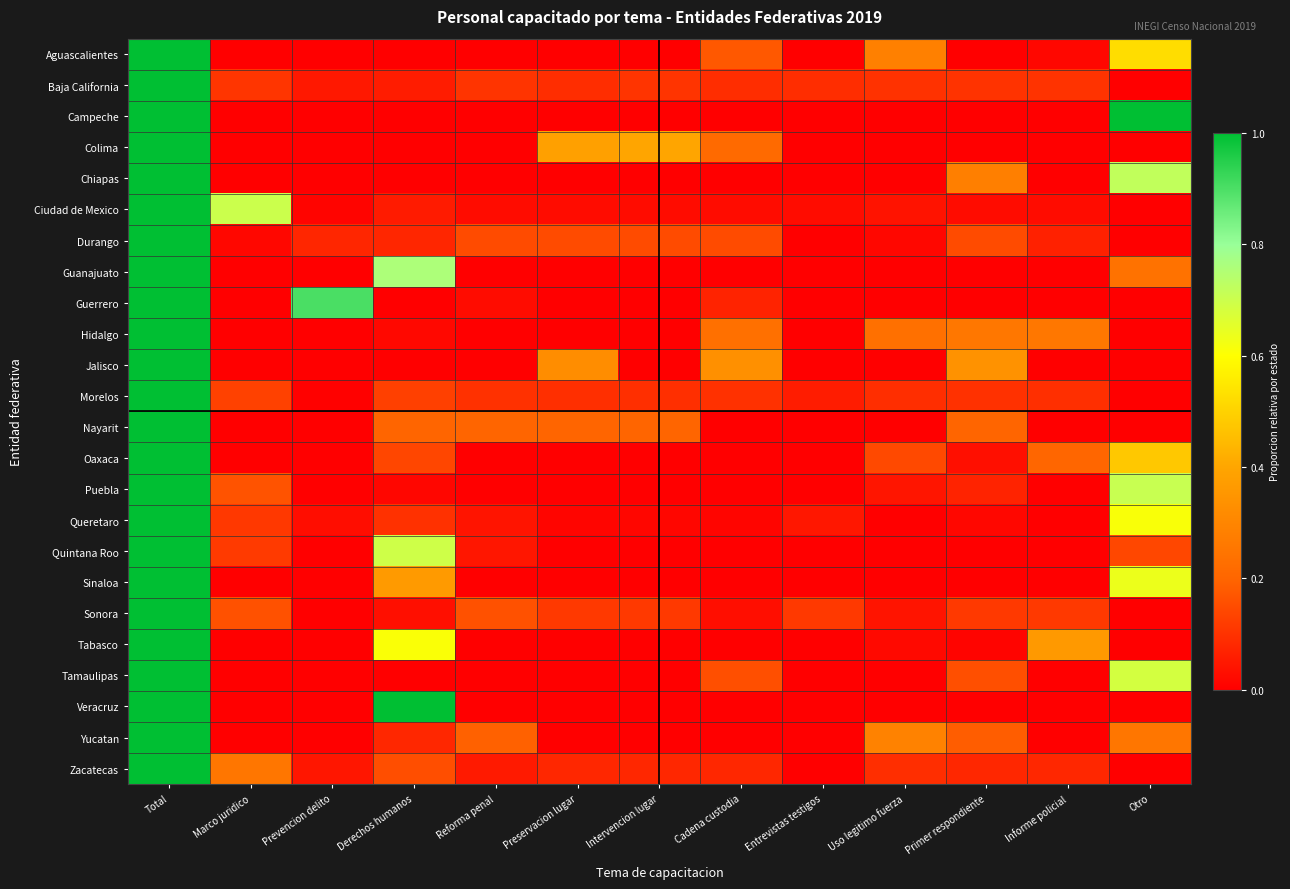

How many distinct data groups are displayed?

24